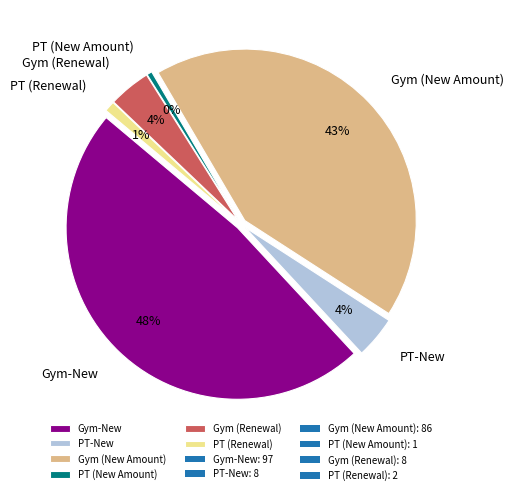

Does PT (Renewal) account for over 50% of the chart?

No